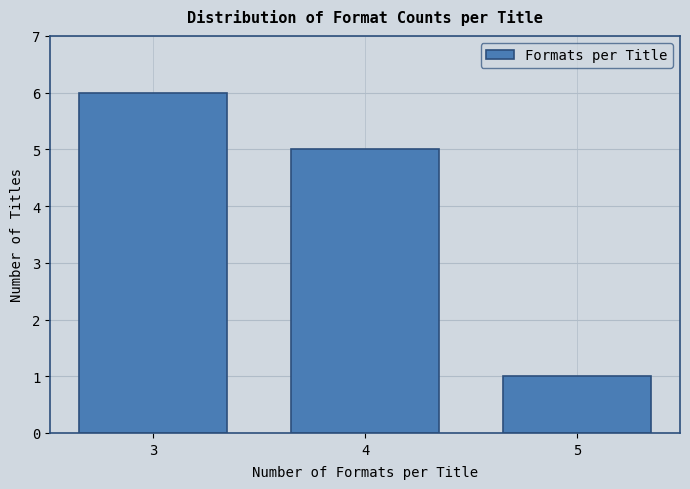

How tall is the bar that spans 3.5 to 4.5 on the x-axis? The values are not printed on the chart, so give them approximately, as read against the axis.

5